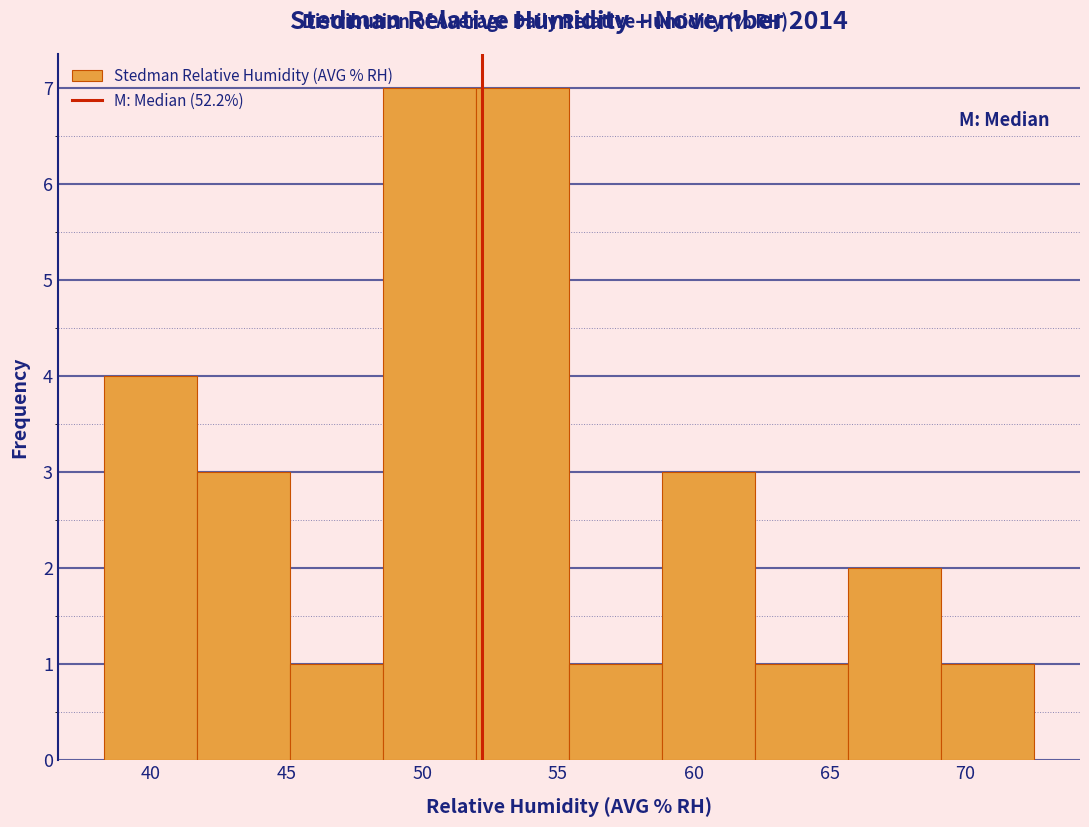

Reading left to right, transcribe this chart: for each bar, give the range it covers on the x-axis and its height. Neither the bar edges nor the heights are printed on the chart, so give them approximately, as read against the axes.

38.5 to 41.5: 4
41.5 to 45.0: 3
45.0 to 48.5: 1
48.5 to 52.0: 7
52.0 to 55.5: 7
55.5 to 59.0: 1
59.0 to 62.0: 3
62.0 to 65.5: 1
65.5 to 69.0: 2
69.0 to 72.5: 1